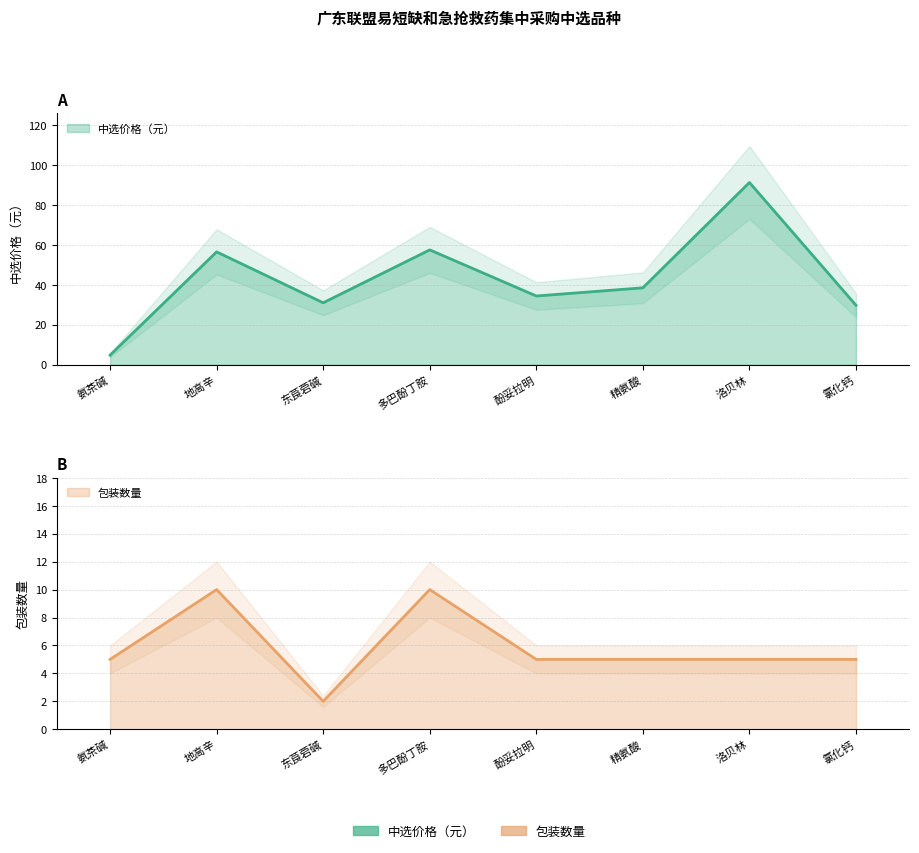

Reading right to left, list all the values displayed in this chart.

中选价格（元）: 氯化钙=29.8	洛贝林=91.2	精氨酸=38.5	酚妥拉明=34.4	多巴酚丁胺=57.5	东莨菪碱=31.0	地高辛=56.5	氨茶碱=4.8
包装数量: 氯化钙=5.0	洛贝林=5.0	精氨酸=5.0	酚妥拉明=5.0	多巴酚丁胺=10.0	东莨菪碱=2.0	地高辛=10.0	氨茶碱=5.0